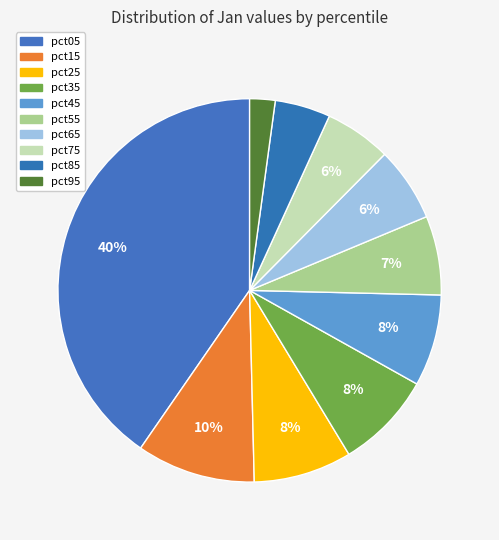

What is the largest slice in the pie chart?

pct05